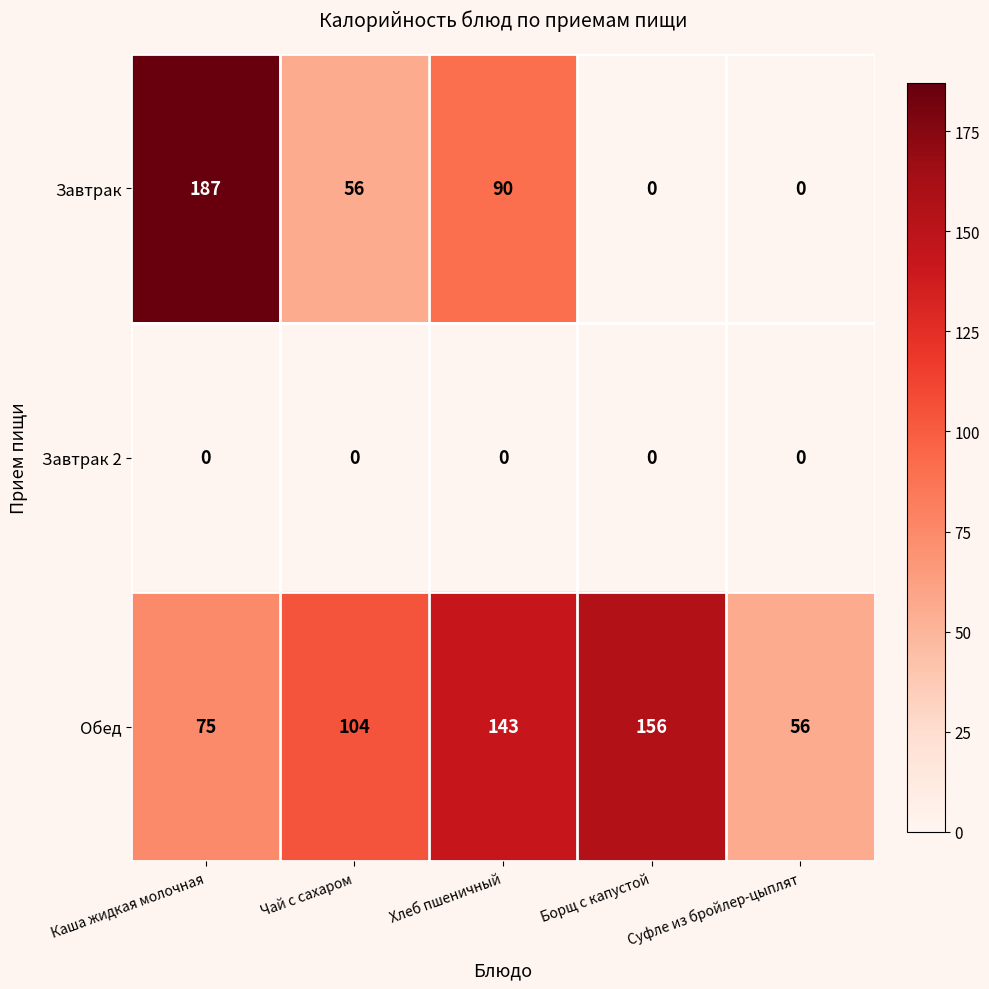

The value of Обед at Суфле из бройлер-цыплят is 81. True or false?

False